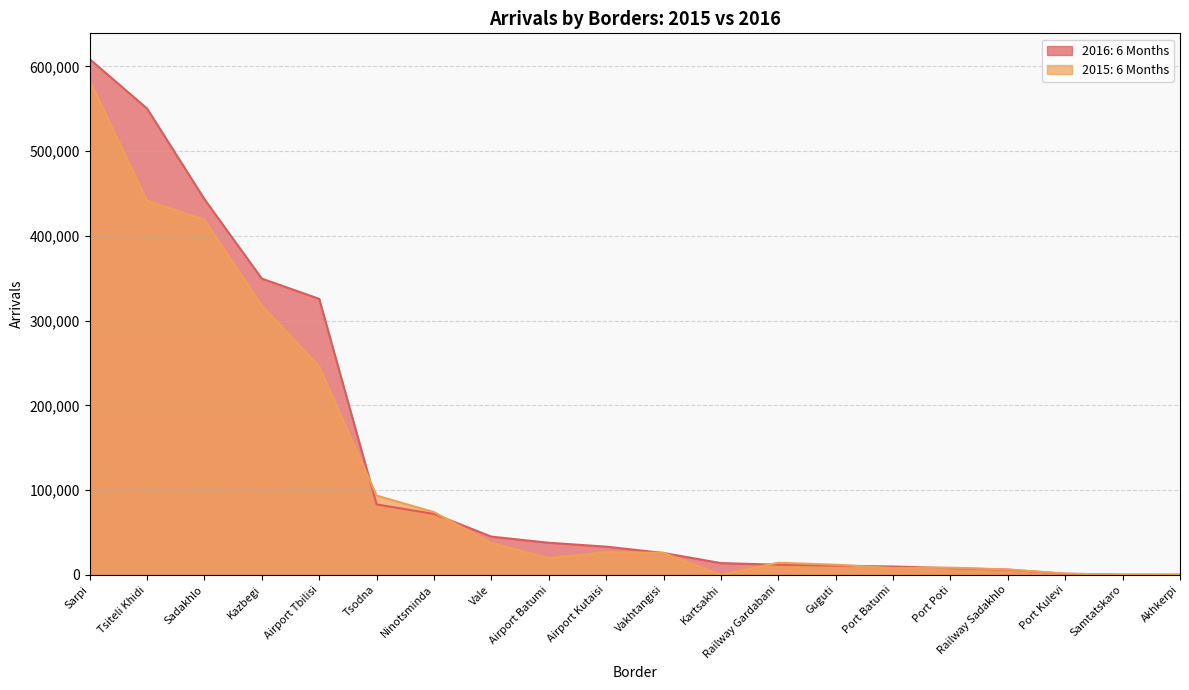

How many interior local valleys does the 2015: 6 Months series have?

3